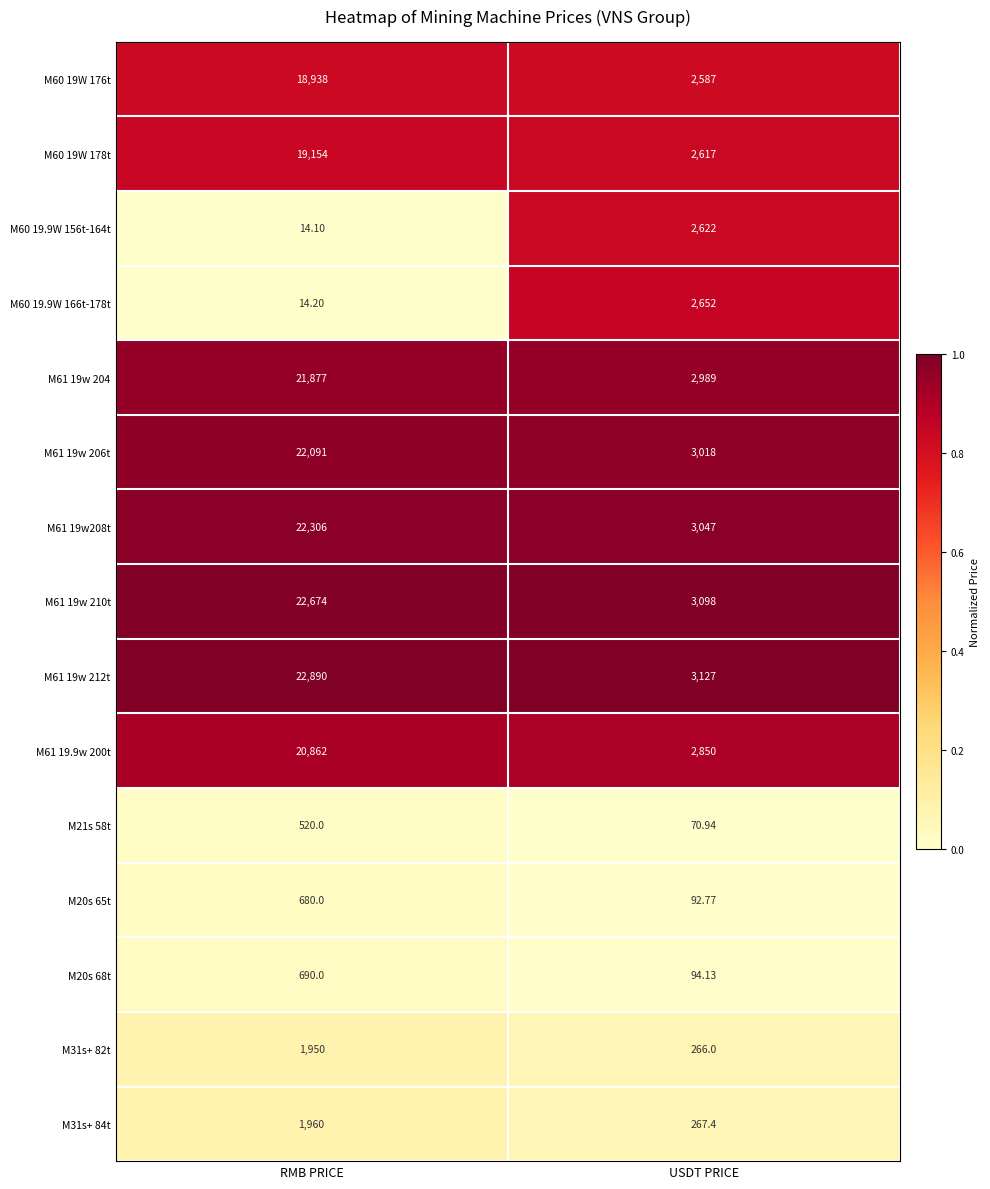

At which category does the chart reach its minimum across all series?

RMB PRICE